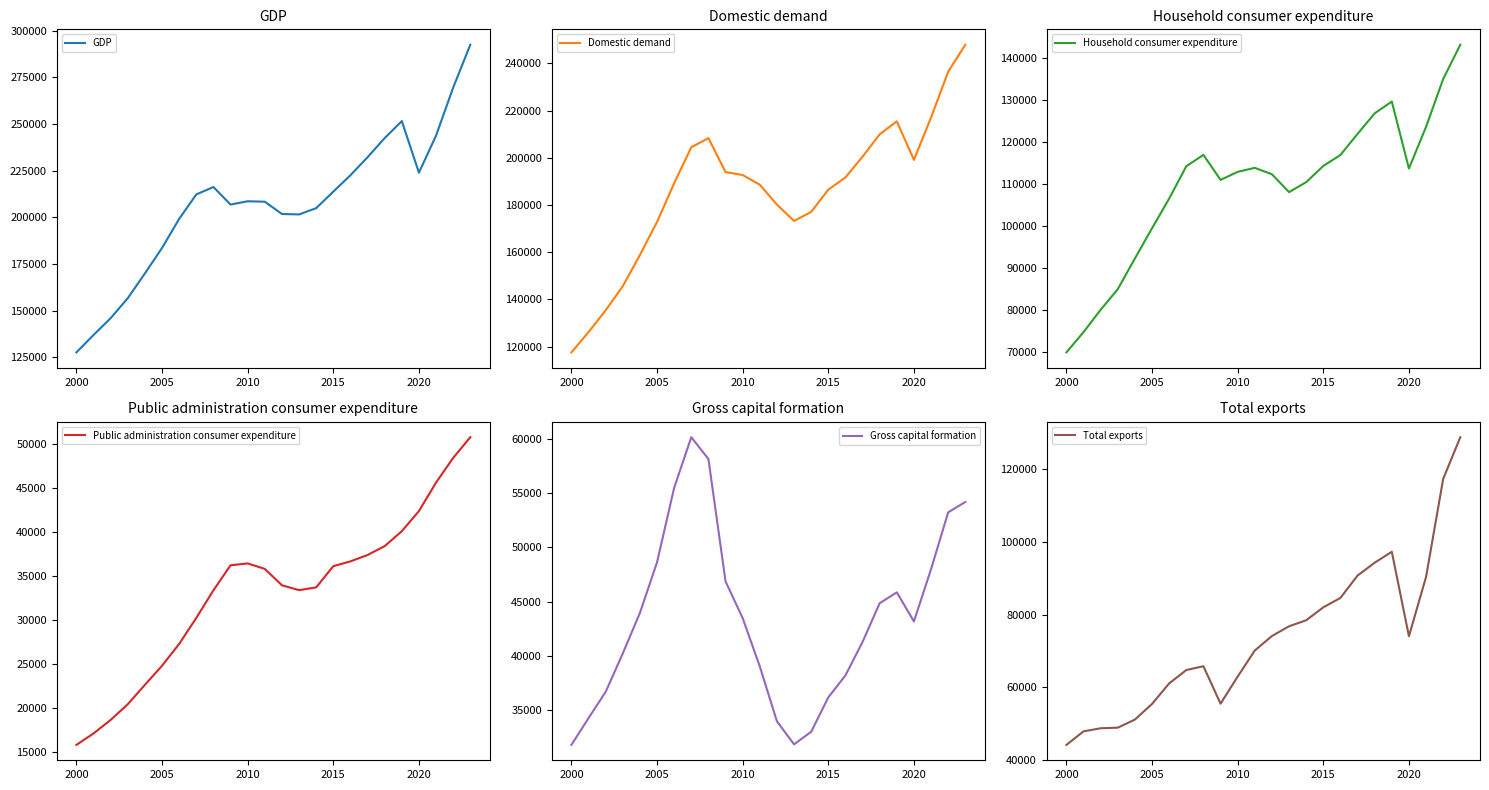

The GDP series shows 100077 at 2010. True or false?

False